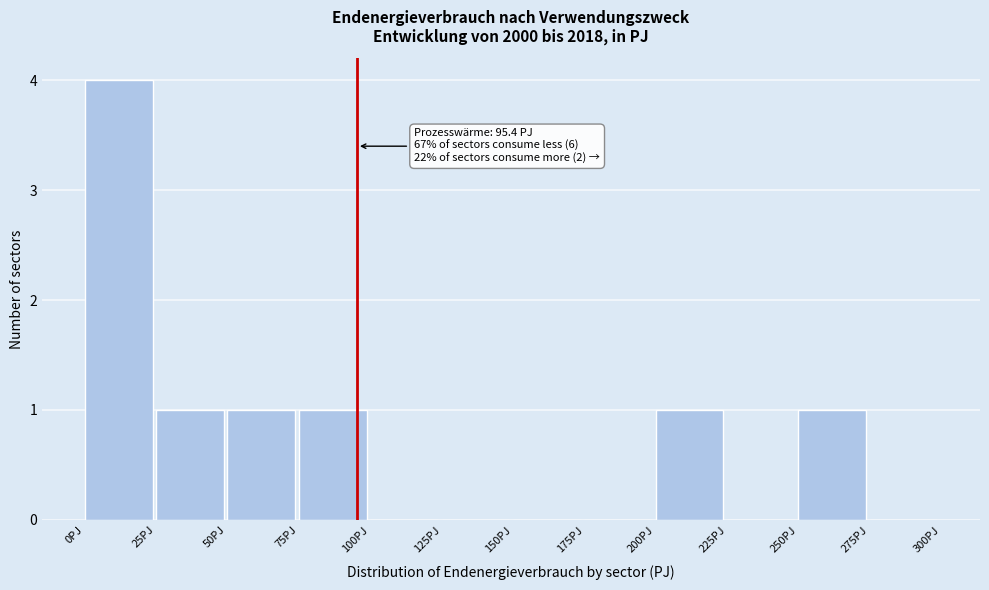

Which range on the x-axis has the tallest bar?

0 to 25